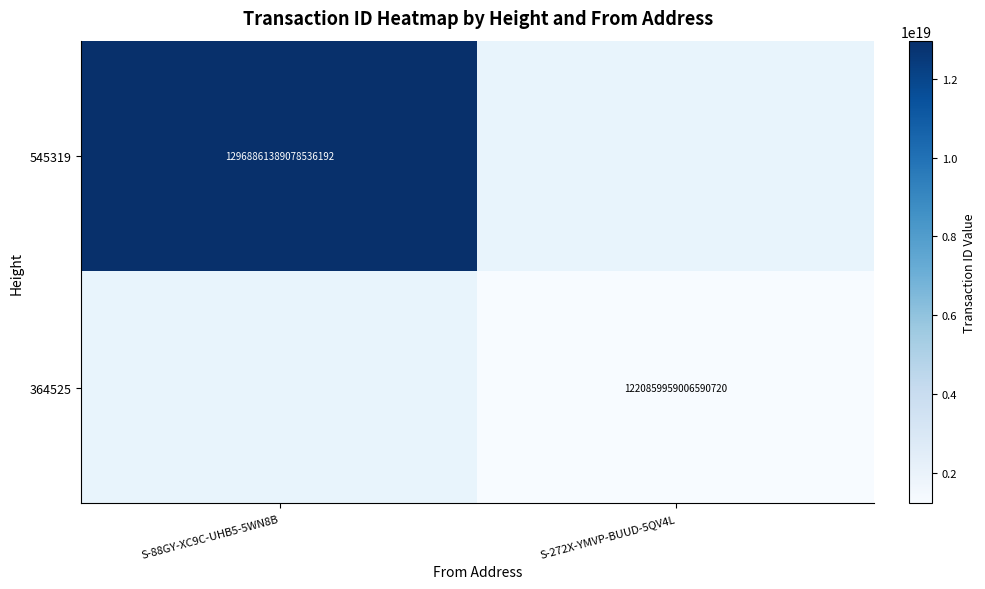

The 364525 series shows 1990117992138715136 at S-272X-YMVP-BUUD-5QV4L. True or false?

False